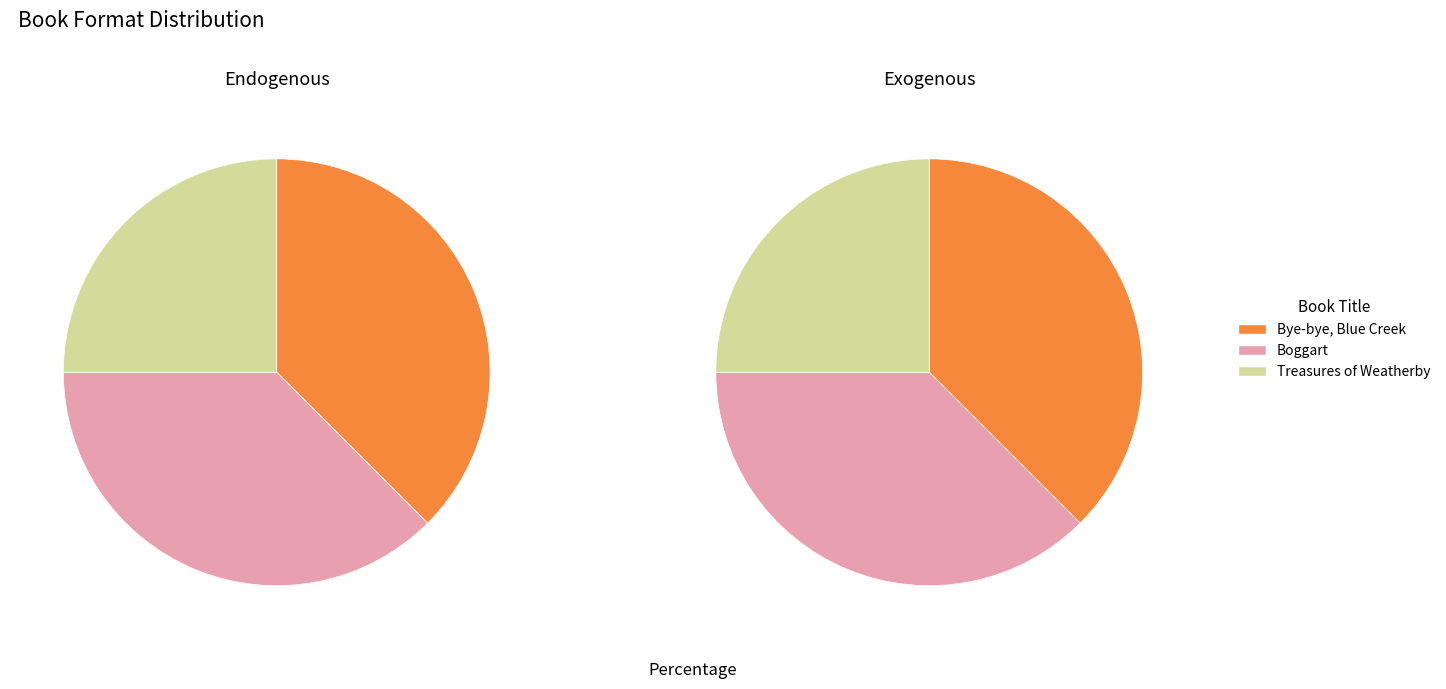

What percentage do Treasures of Weatherby and Boggart together represent?

62.5%